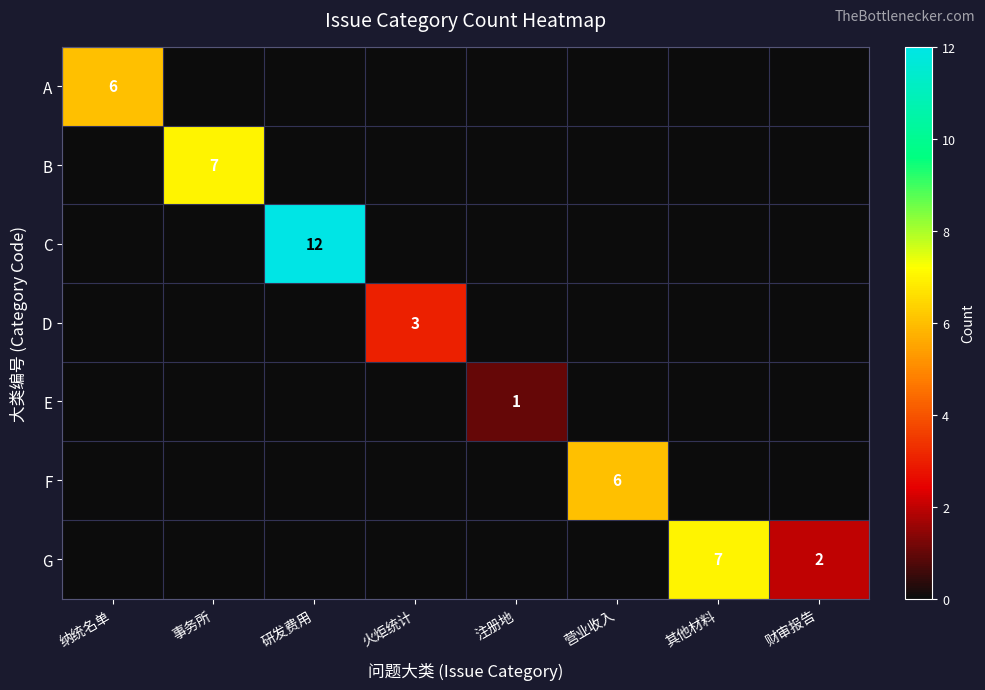

The G series shows 7 at 其他材料. True or false?

True